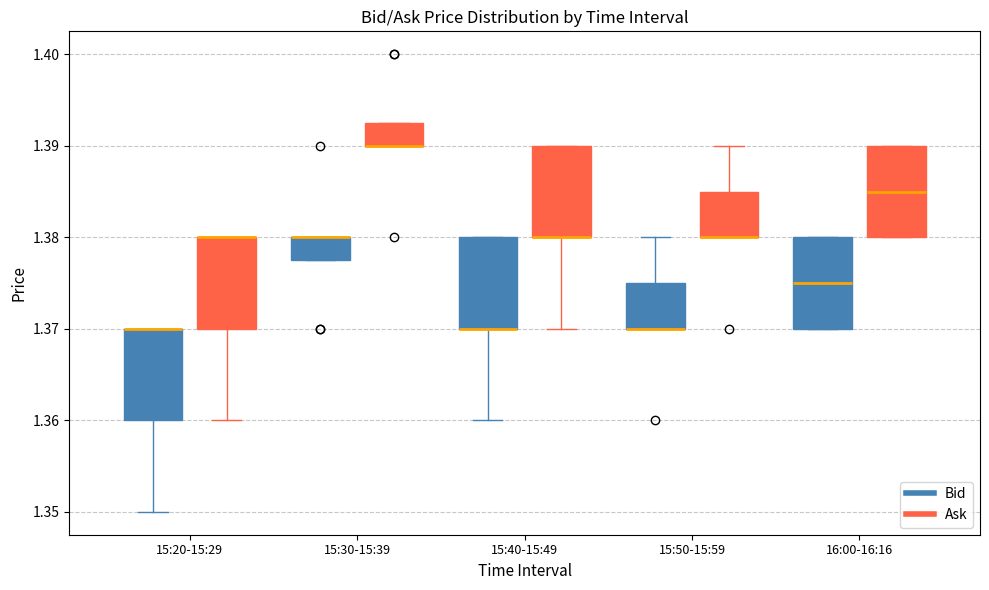

Reading left to right, transcribe this box plot: for each box, give where its median line is, the range the box spans, and where its two whiskers end, as read against the y-axis. The values are not printed on the chart, so give them approximately, as read against the axis.

15:20-15:29 (Bid): median 1.370 (drawn on the box's upper edge), box 1.360 to 1.370, whiskers 1.350 to 1.370
15:20-15:29 (Ask): median 1.380 (drawn on the box's upper edge), box 1.370 to 1.380, whiskers 1.360 to 1.380
15:30-15:39 (Bid): median 1.380 (drawn on the box's upper edge), box 1.378 to 1.380, whiskers 1.378 to 1.380
15:30-15:39 (Ask): median 1.390 (drawn on the box's lower edge), box 1.390 to 1.393, whiskers 1.390 to 1.393
15:40-15:49 (Bid): median 1.370 (drawn on the box's lower edge), box 1.370 to 1.380, whiskers 1.360 to 1.380
15:40-15:49 (Ask): median 1.380 (drawn on the box's lower edge), box 1.380 to 1.390, whiskers 1.370 to 1.390
15:50-15:59 (Bid): median 1.370 (drawn on the box's lower edge), box 1.370 to 1.375, whiskers 1.370 to 1.380
15:50-15:59 (Ask): median 1.380 (drawn on the box's lower edge), box 1.380 to 1.385, whiskers 1.380 to 1.390
16:00-16:16 (Bid): median 1.375, box 1.370 to 1.380, whiskers 1.370 to 1.380
16:00-16:16 (Ask): median 1.385, box 1.380 to 1.390, whiskers 1.380 to 1.390